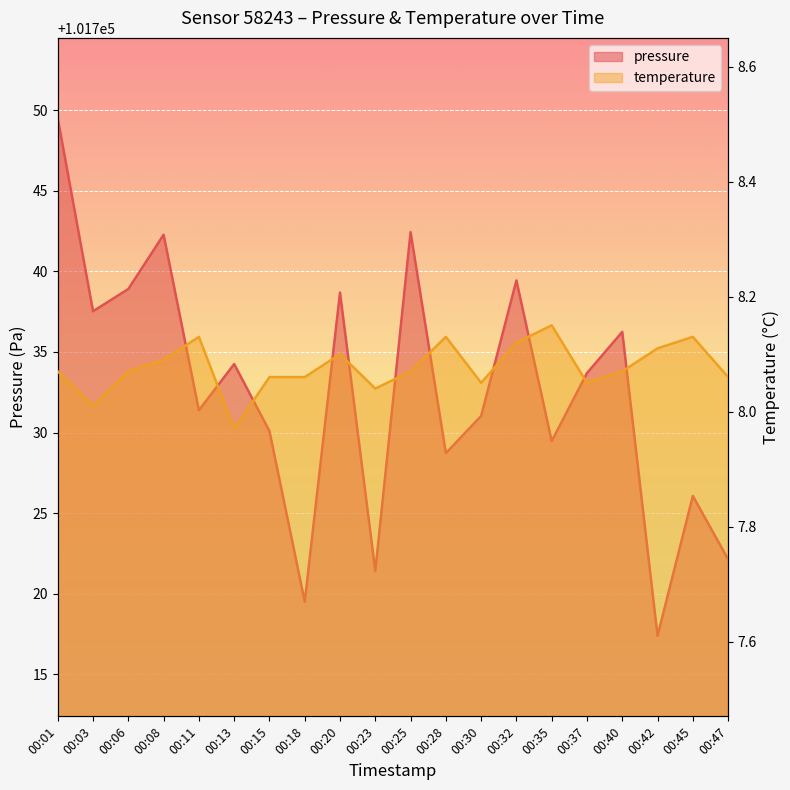

Reading left to right, what are all the values shown in this chart?

pressure: 101749.5	101737.5	101738.9	101742.3	101731.4	101734.2	101730.1	101719.5	101738.7	101721.4	101742.4	101728.7	101731.0	101739.4	101729.5	101733.7	101736.2	101717.4	101726.1	101722.1
temperature: 8.1	8.0	8.1	8.1	8.1	8.0	8.1	8.1	8.1	8.0	8.1	8.1	8.1	8.1	8.2	8.1	8.1	8.1	8.1	8.1